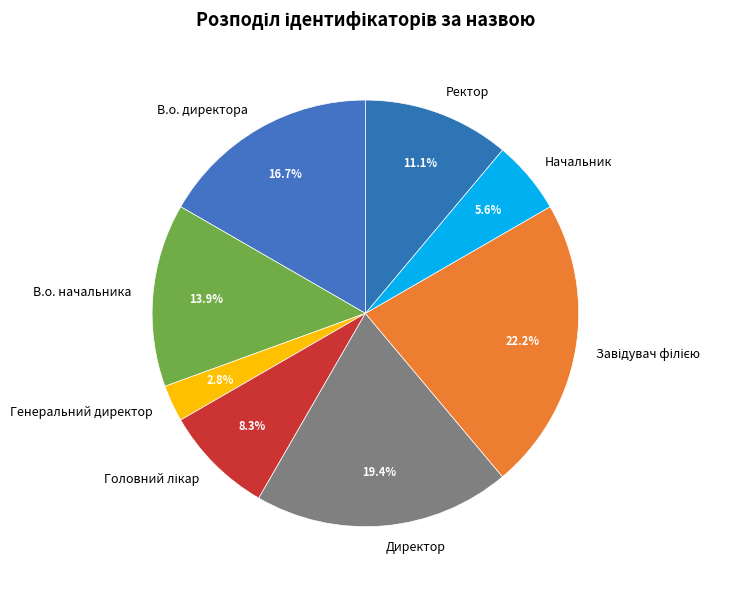

To the nearest percent, what percentage of the pie is Директор?

19%